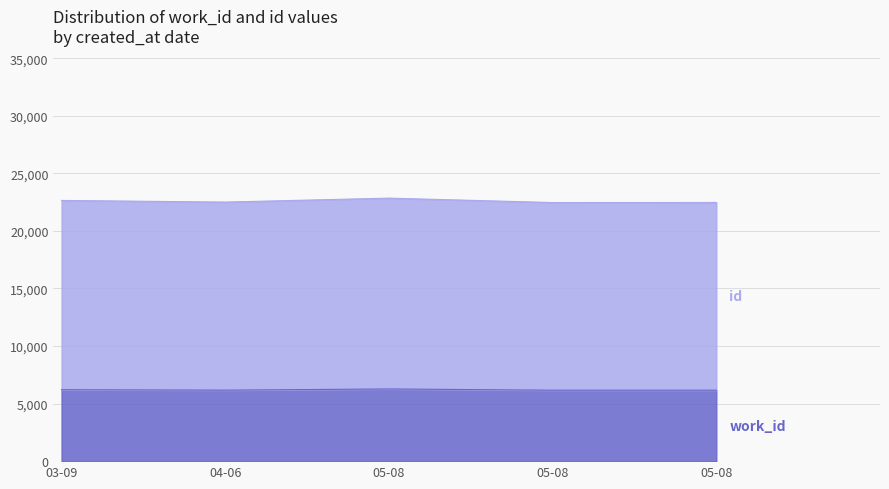

Which series has the largest total across all categories?

id